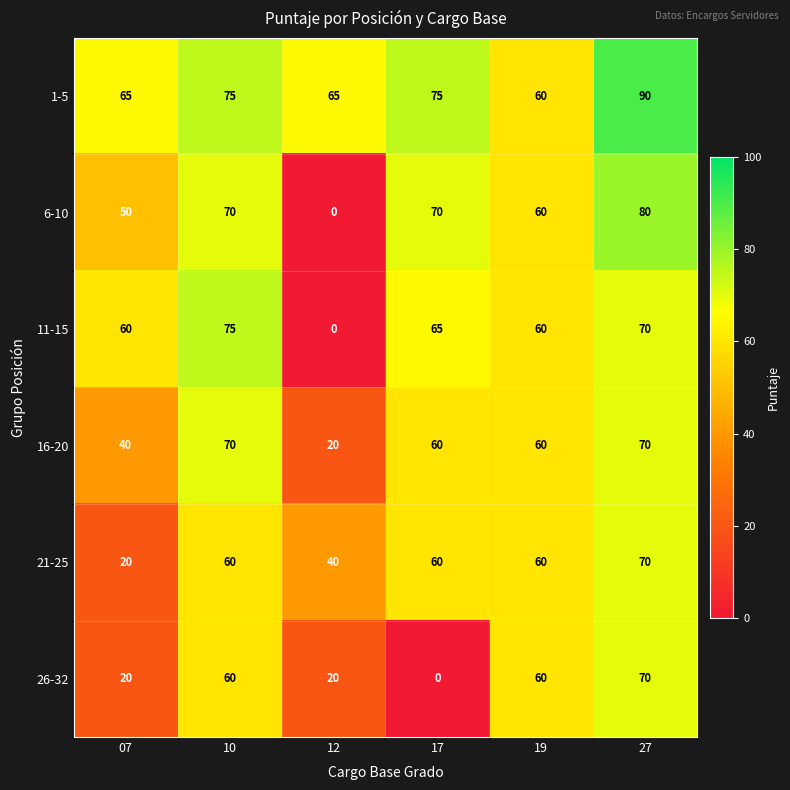

What is the sum of the 11-15 values at 10 and 07?

135